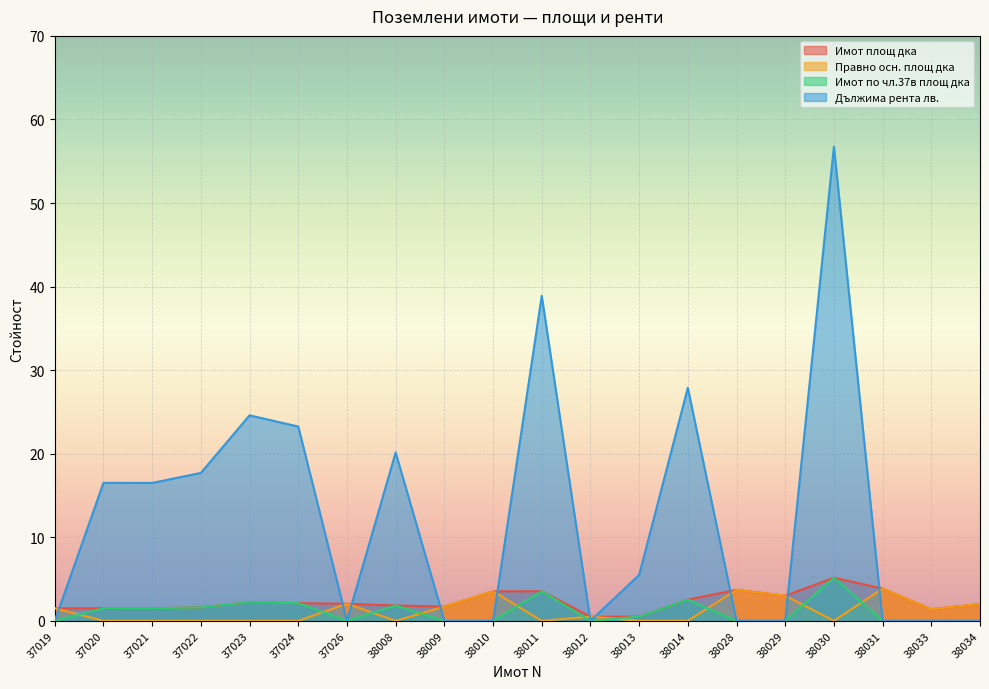

What is the value of the Правно осн. площ дка point at the 19th from the left?

1.4